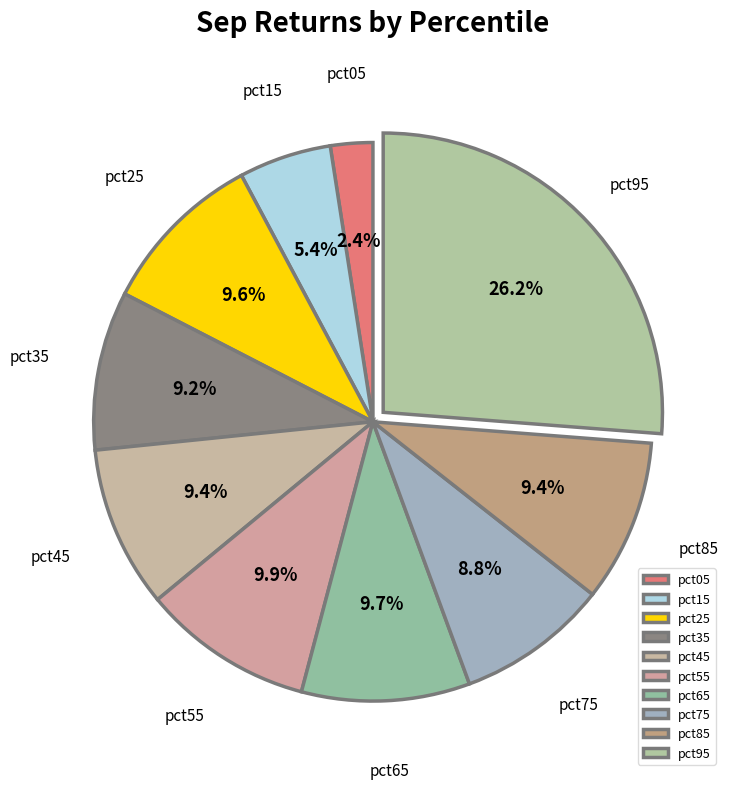

What portion of the pie excludes pct65?

90.3%